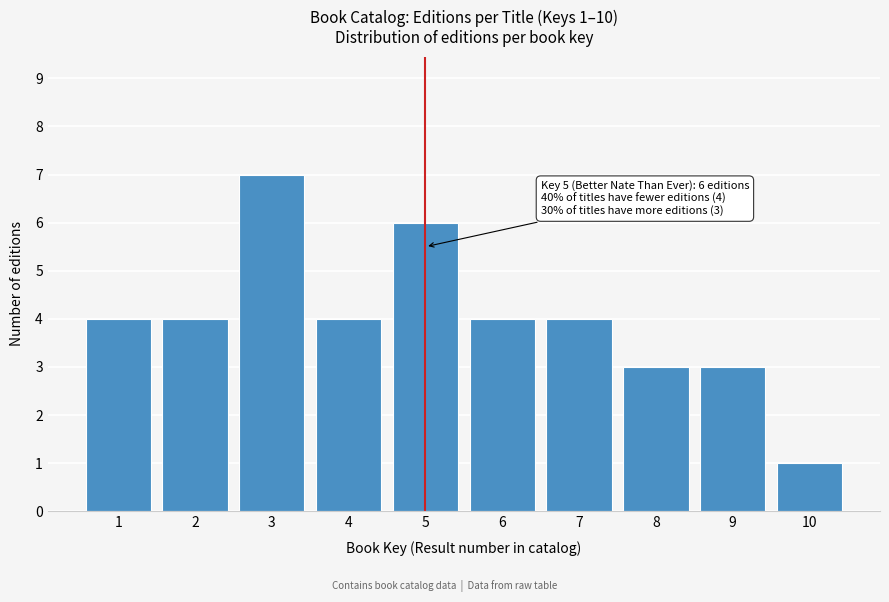

Reading right to left, extract all data points from this chart.

1	3	3	4	4	6	4	7	4	4